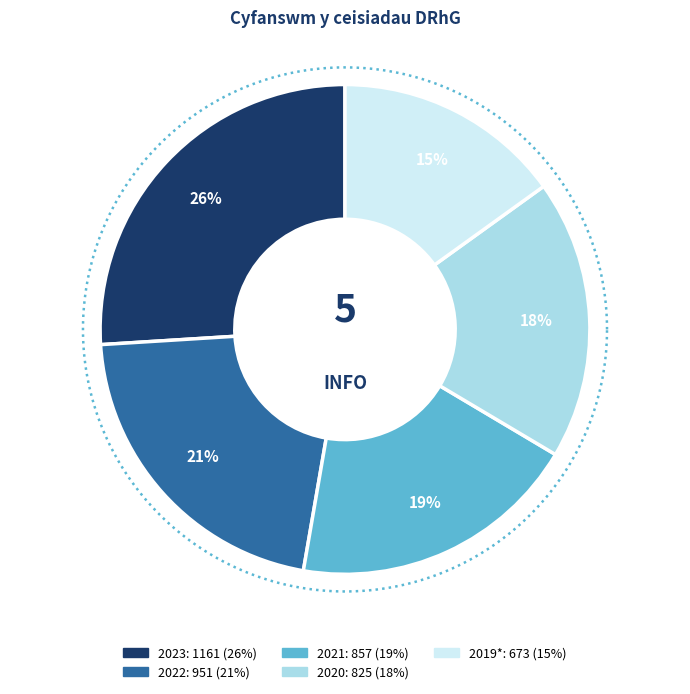

Is there any slice that represents more than half of the pie?

No